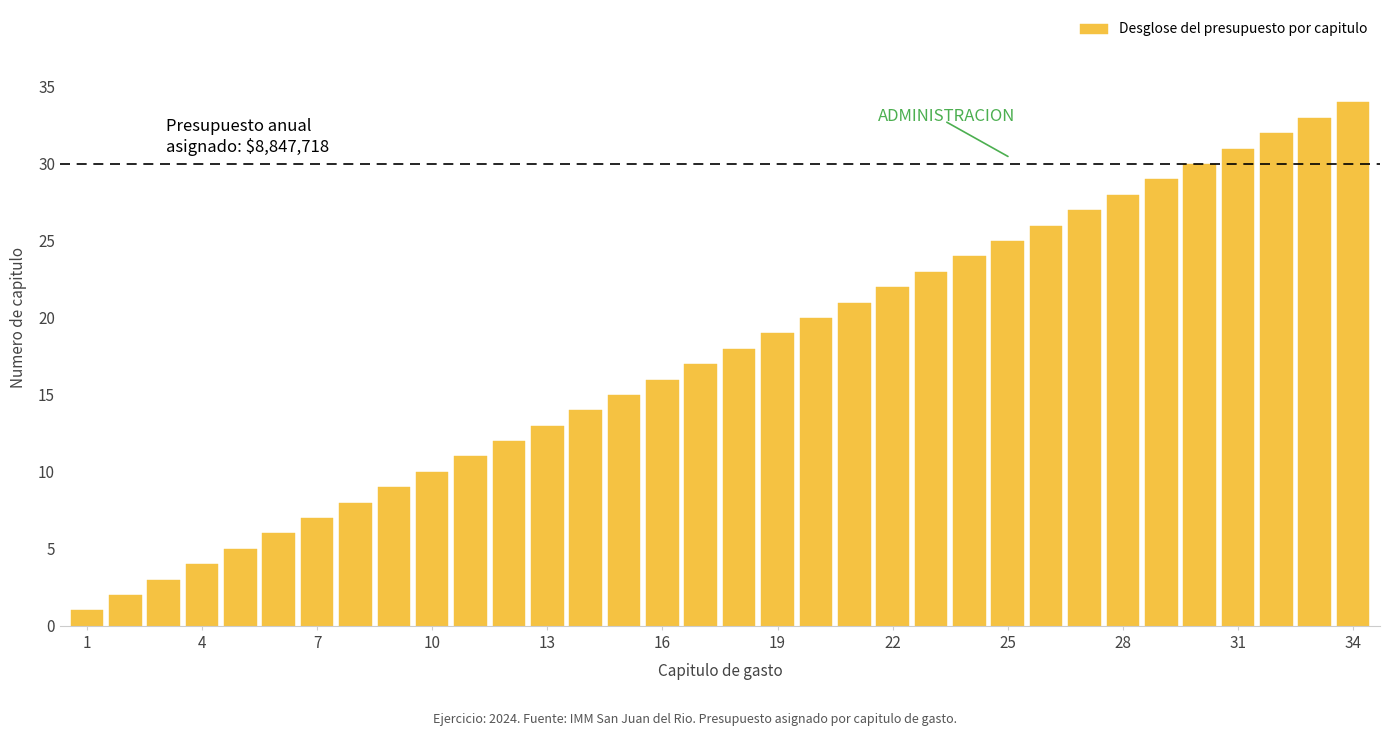

Count the number of categories in the chart.

34